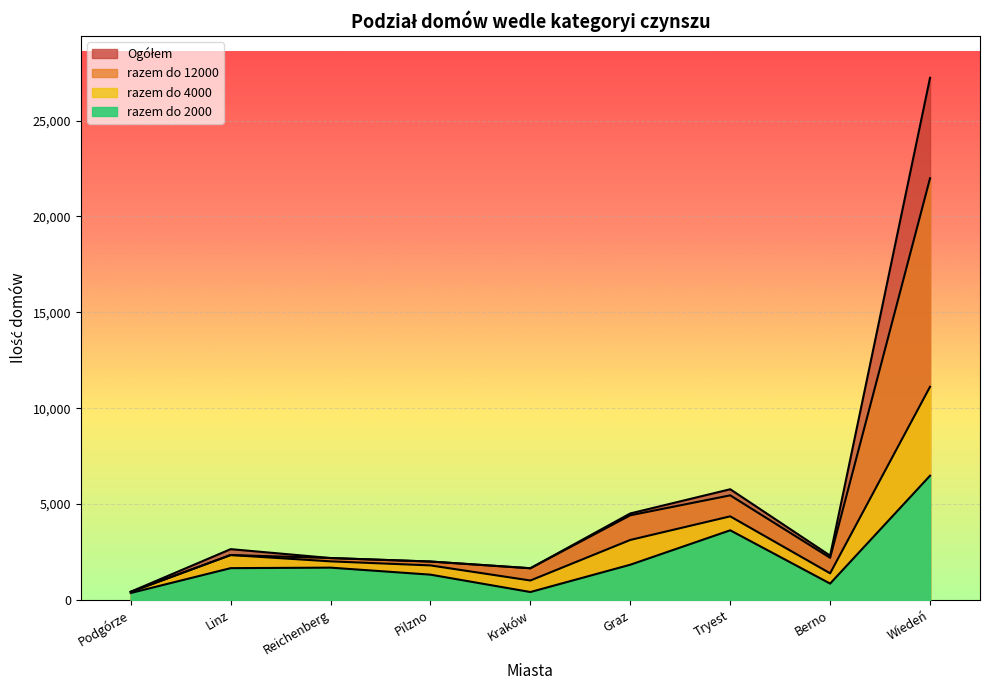

Reading right to left, extract all data points from this chart.

razem do 2000: 6481	854	3633	1838	414	1320	1685	1659	363
razem do 4000: 11117	1390	4360	3130	1015	1802	2013	2343	419
razem do 12000: 21990	2199	5455	4416	1654	2004	2186	2343	419
Ogółem: 27230	2312	5774	4512	1654	2004	2186	2650	430